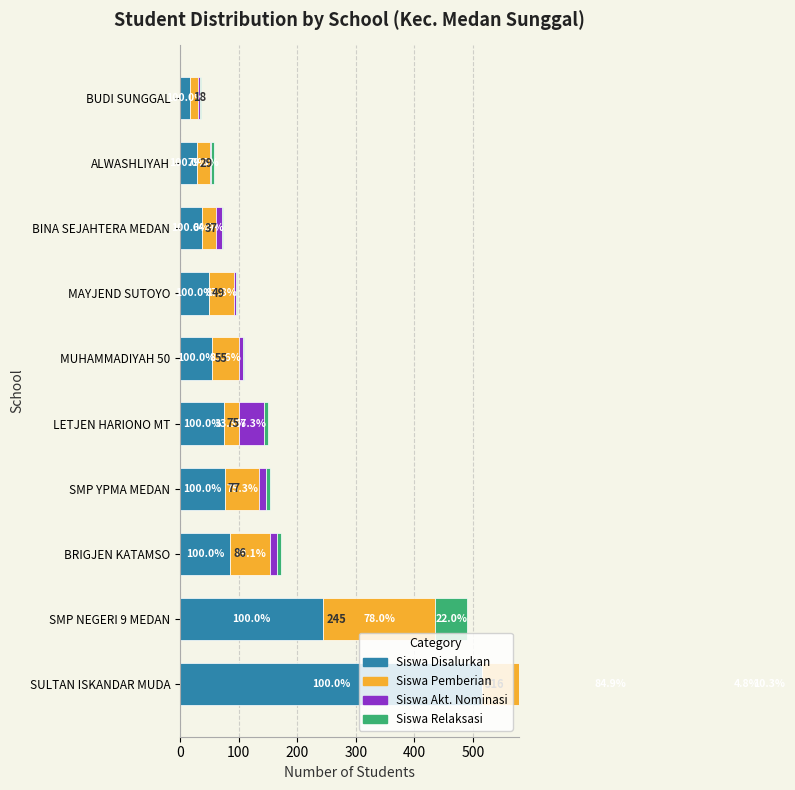

Is it true that Siswa Disalurkan equals 5 at BUDI SUNGGAL?

False